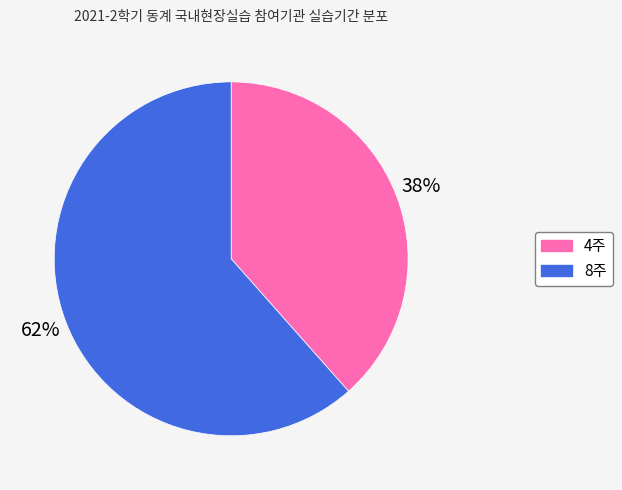

What is the majority slice?

8주